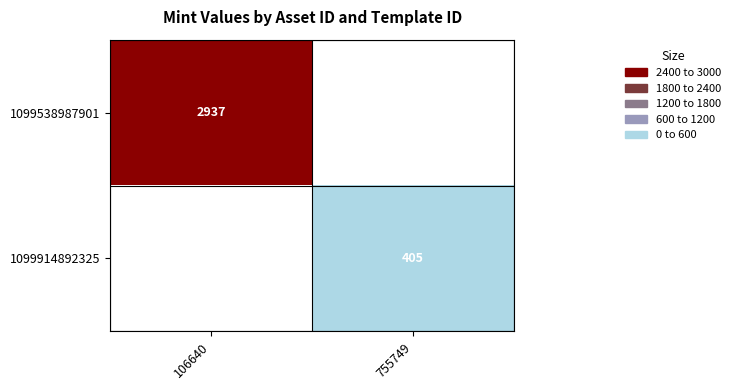

Is the value of 1099538987901 at 106640 greater than the value of 1099914892325 at 755749?

Yes